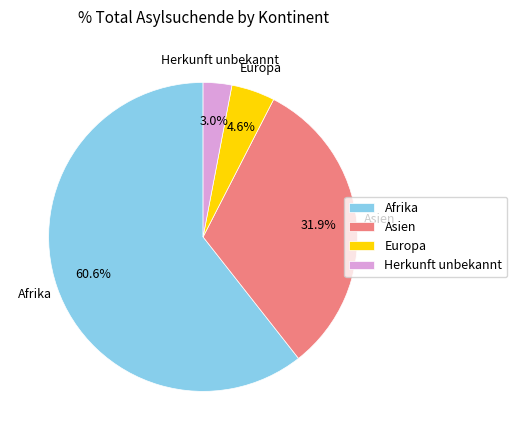

Do Herkunft unbekannt and Europa together represent more than half of the pie?

No